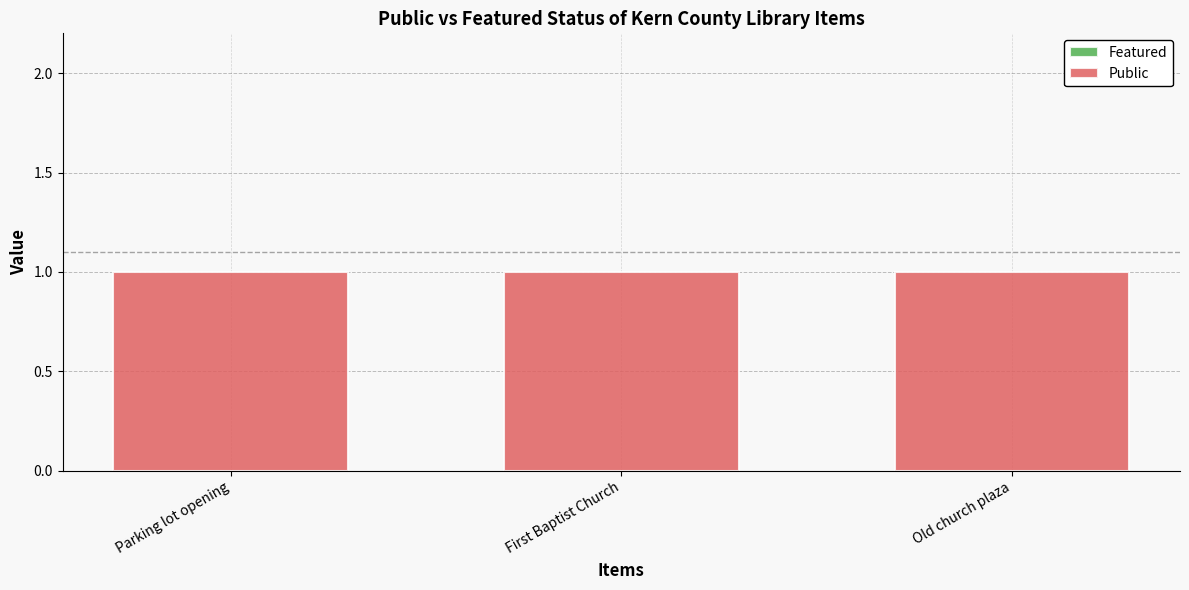

Reading right to left, extract all data points from this chart.

Featured: Old church plaza=0	First Baptist Church=0	Parking lot opening=0
Public: Old church plaza=1	First Baptist Church=1	Parking lot opening=1